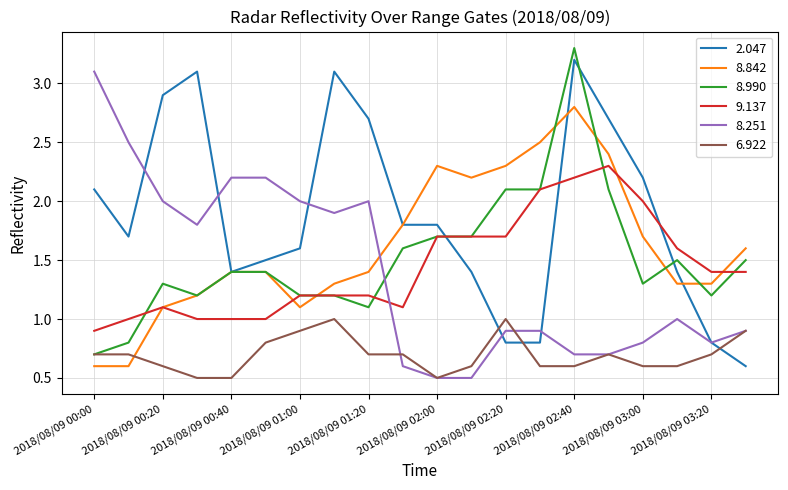

What is the lowest value of the 9.137 series?

0.9